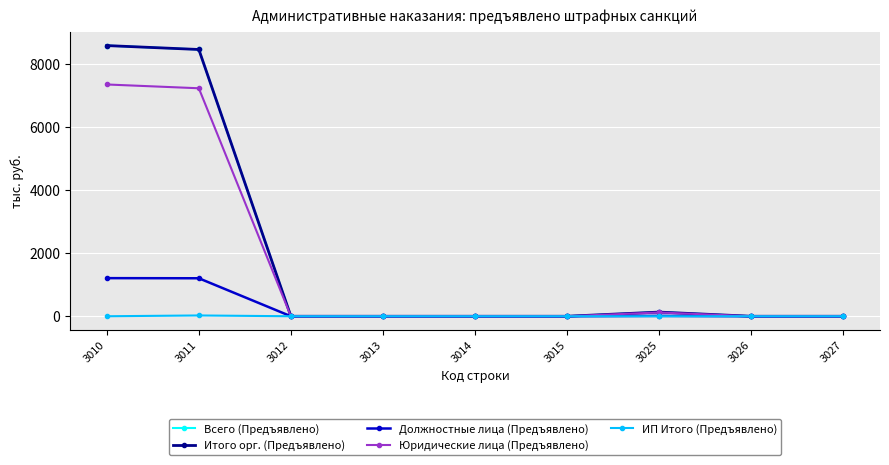

The value of Юридические лица (Предъявлено) at 3025 is 120. True or false?

True